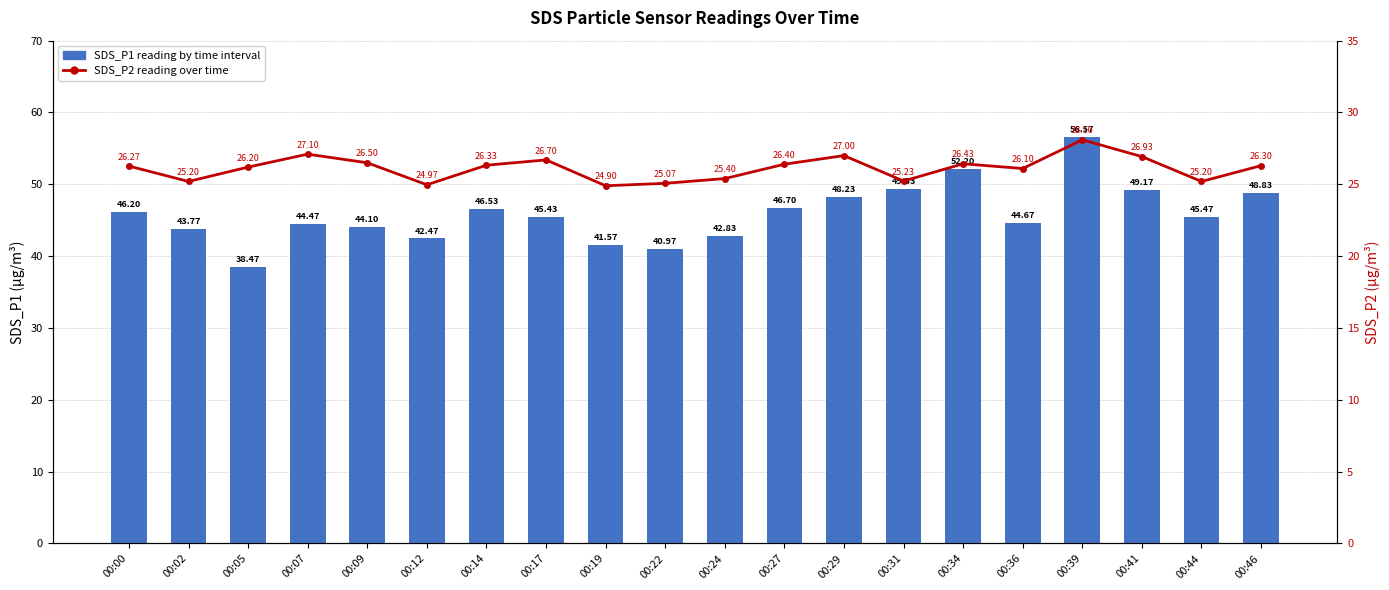

Rank the series at 00:41 from lowest to highest value.

SDS_P2: particle reading (µg/m³), SDS_P1: particle reading (µg/m³)